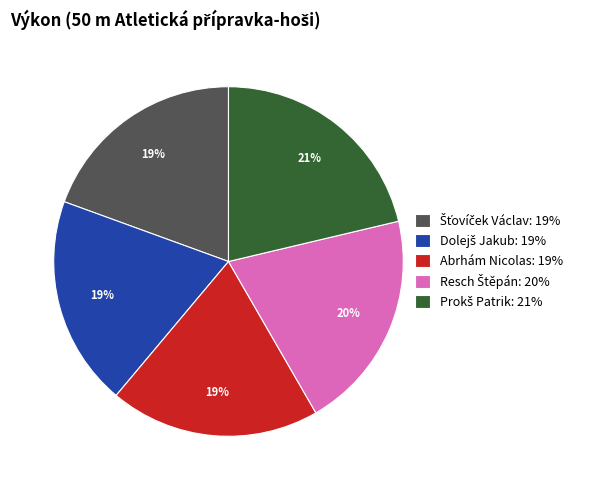

To the nearest percent, what is the average slice percentage?

20%